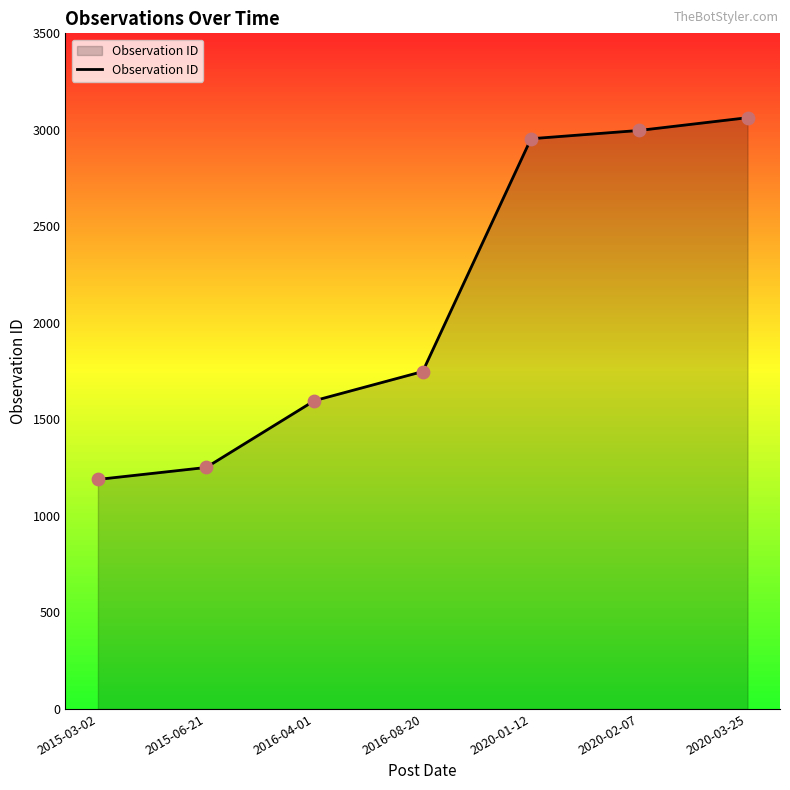

What is the ratio of the value at 2020-01-12 to the value at 2016-08-20?

1.7